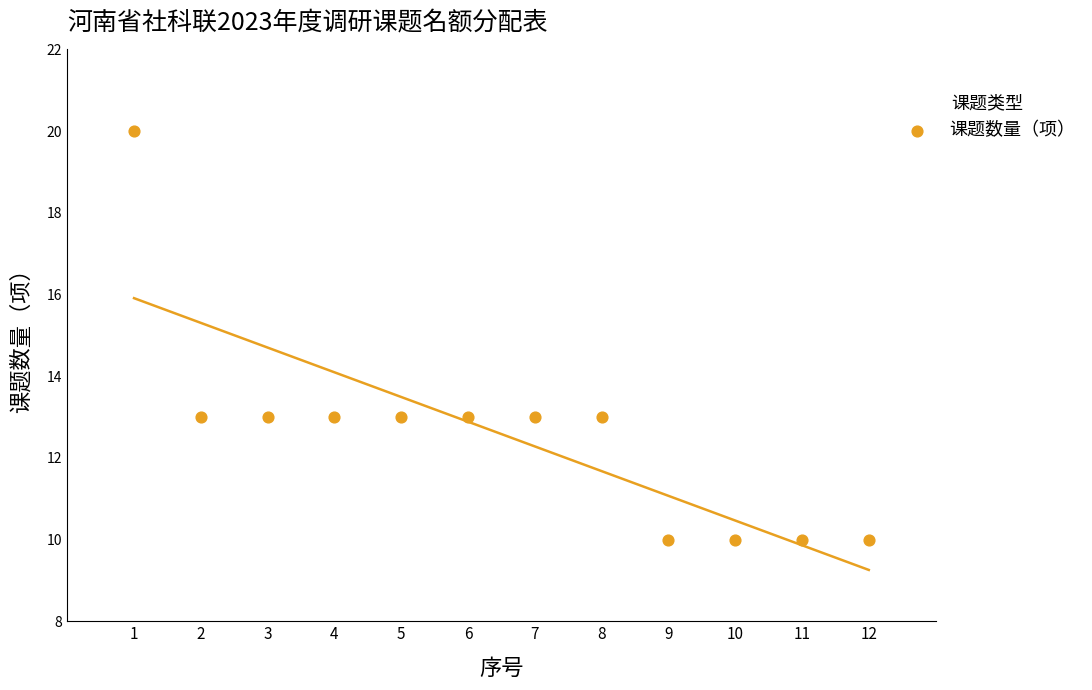

What is the average Y value?

13